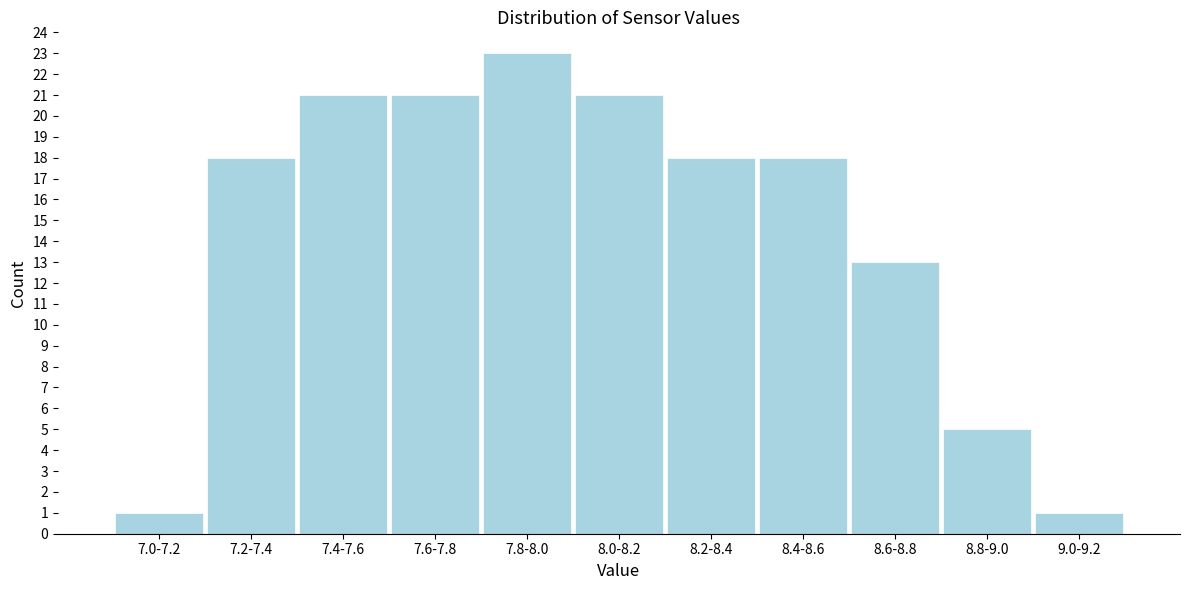

Reading right to left, transcribe all the data shown in this chart.

9.0-9.2=1	8.8-9.0=5	8.6-8.8=13	8.4-8.6=18	8.2-8.4=18	8.0-8.2=21	7.8-8.0=23	7.6-7.8=21	7.4-7.6=21	7.2-7.4=18	7.0-7.2=1